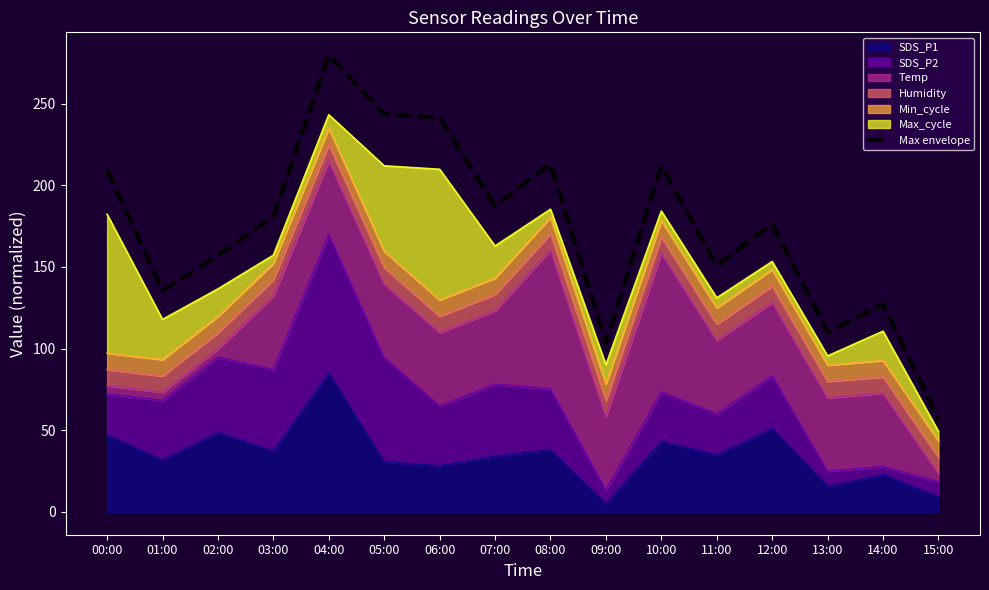

The chart shows a value of 56.7 at 15:00. True or false?

True